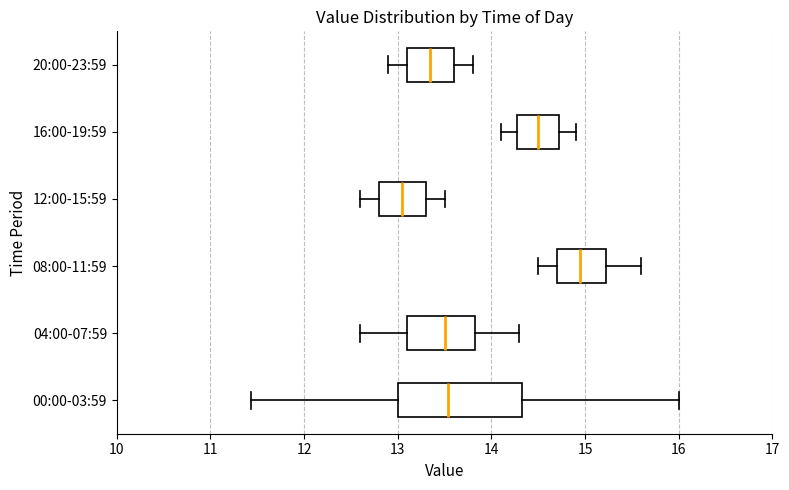

Which box is the widest, from its left edge to its right edge?

00:00-03:59